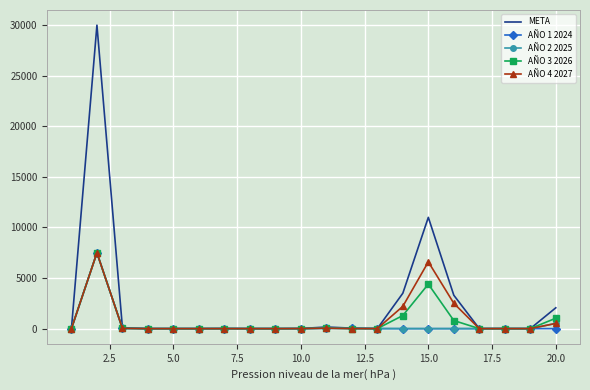

What is the greatest value displayed?

30000.0